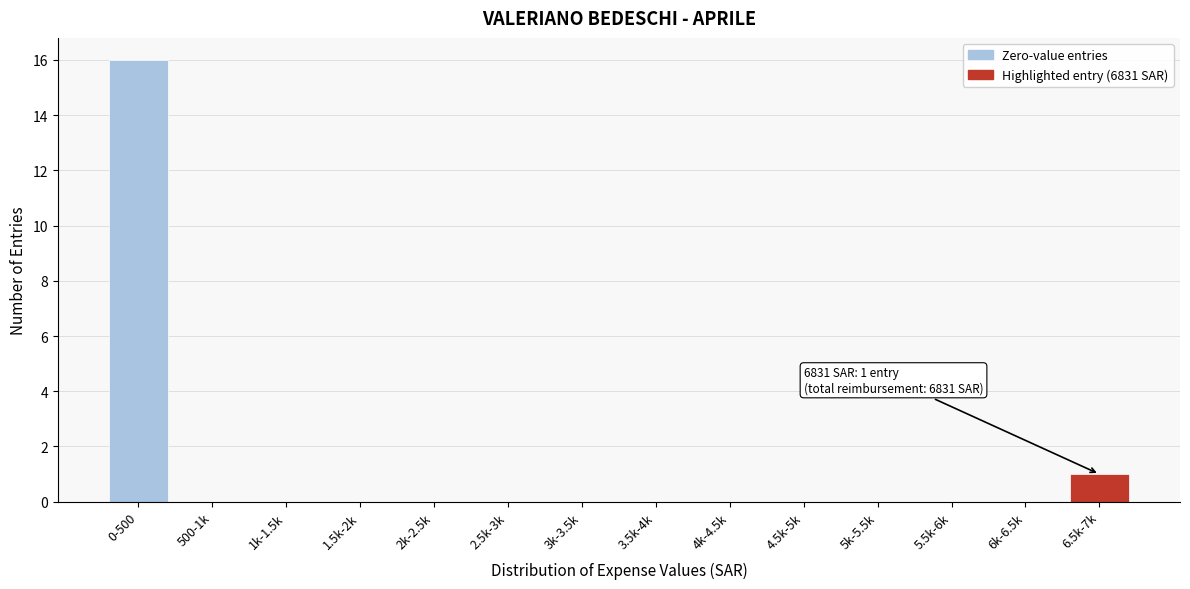

Reading left to right, transcribe all the data shown in this chart.

0-500=16	500-1k=0	1k-1.5k=0	1.5k-2k=0	2k-2.5k=0	2.5k-3k=0	3k-3.5k=0	3.5k-4k=0	4k-4.5k=0	4.5k-5k=0	5k-5.5k=0	5.5k-6k=0	6k-6.5k=0	6.5k-7k=1